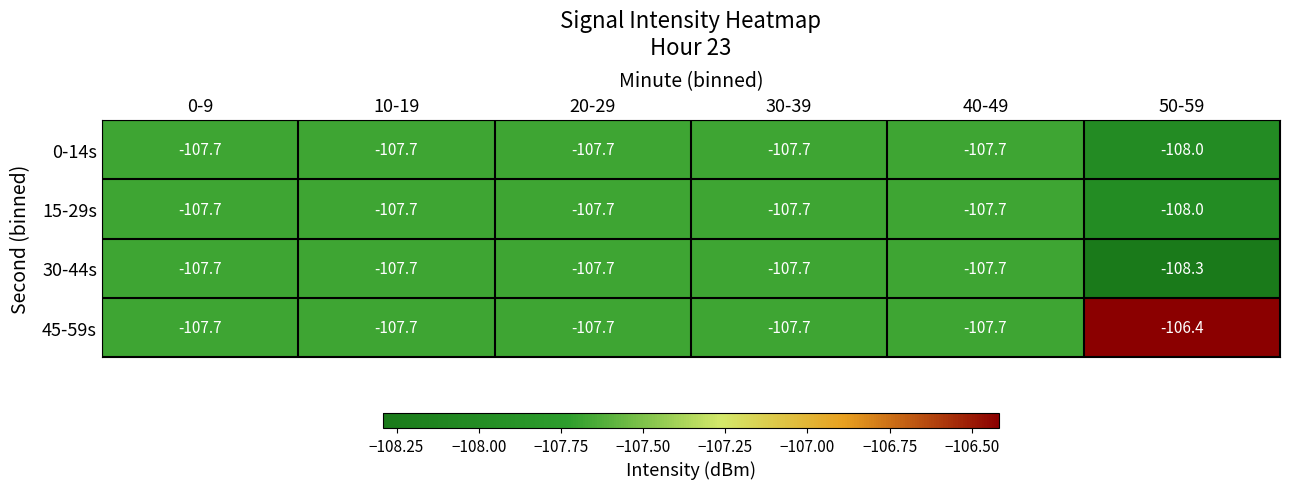

Count the number of data series in this chart.

4